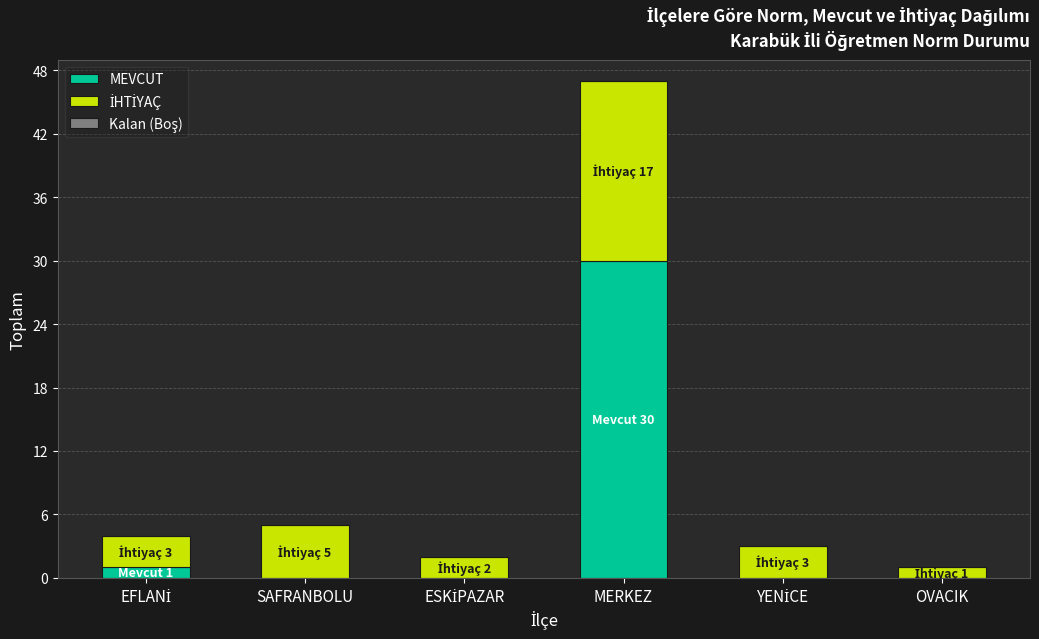

How many series are shown in this chart?

2